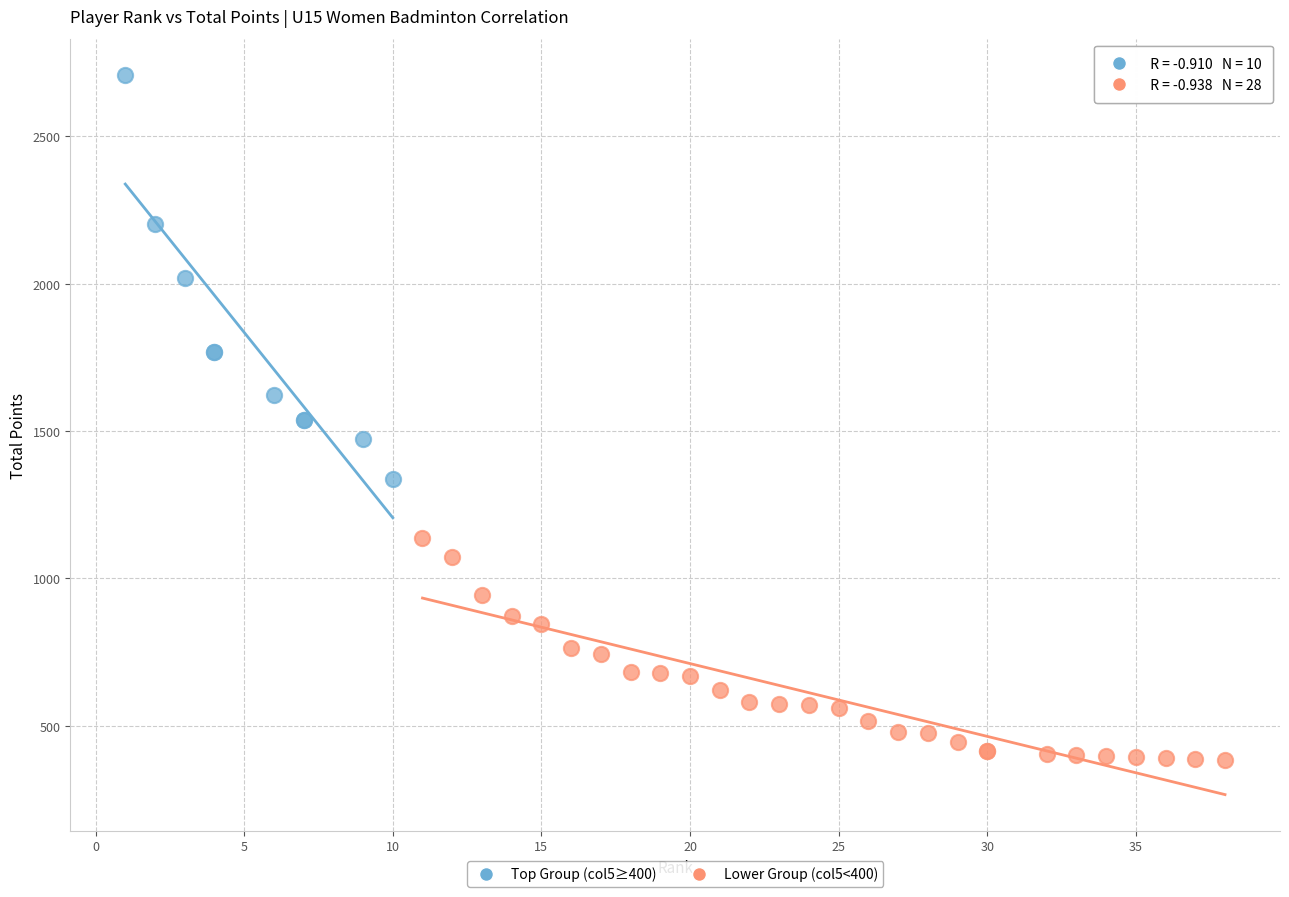

Which series reaches the maximum Y coordinate?

Top Group (col5≥400)